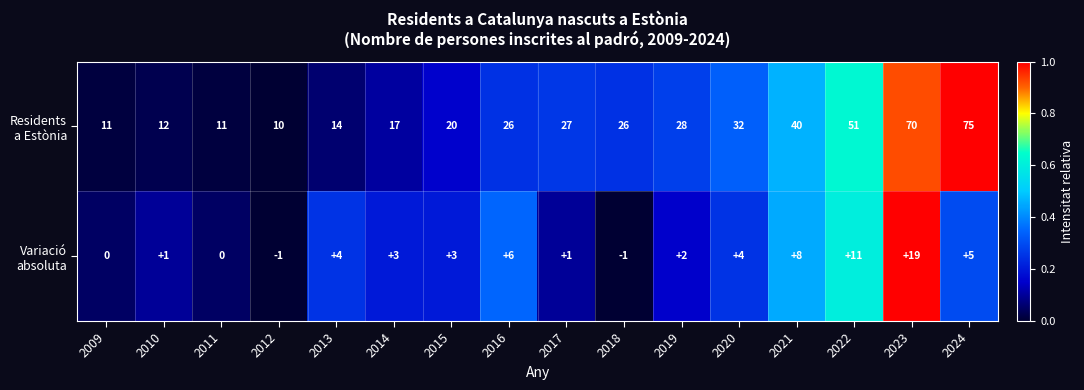

What is the difference between the highest and lowest values at 2016?

20